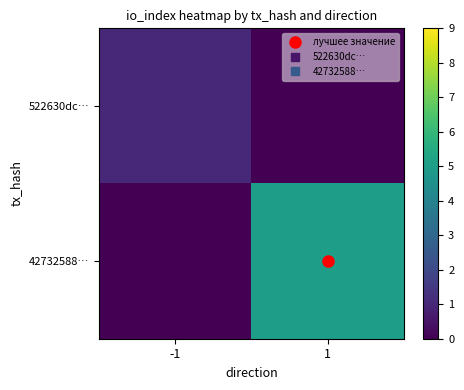

Reading left to right, what are all the values shown in this chart?

522630dc…: -1=1	1=0
42732588…: -1=0	1=5